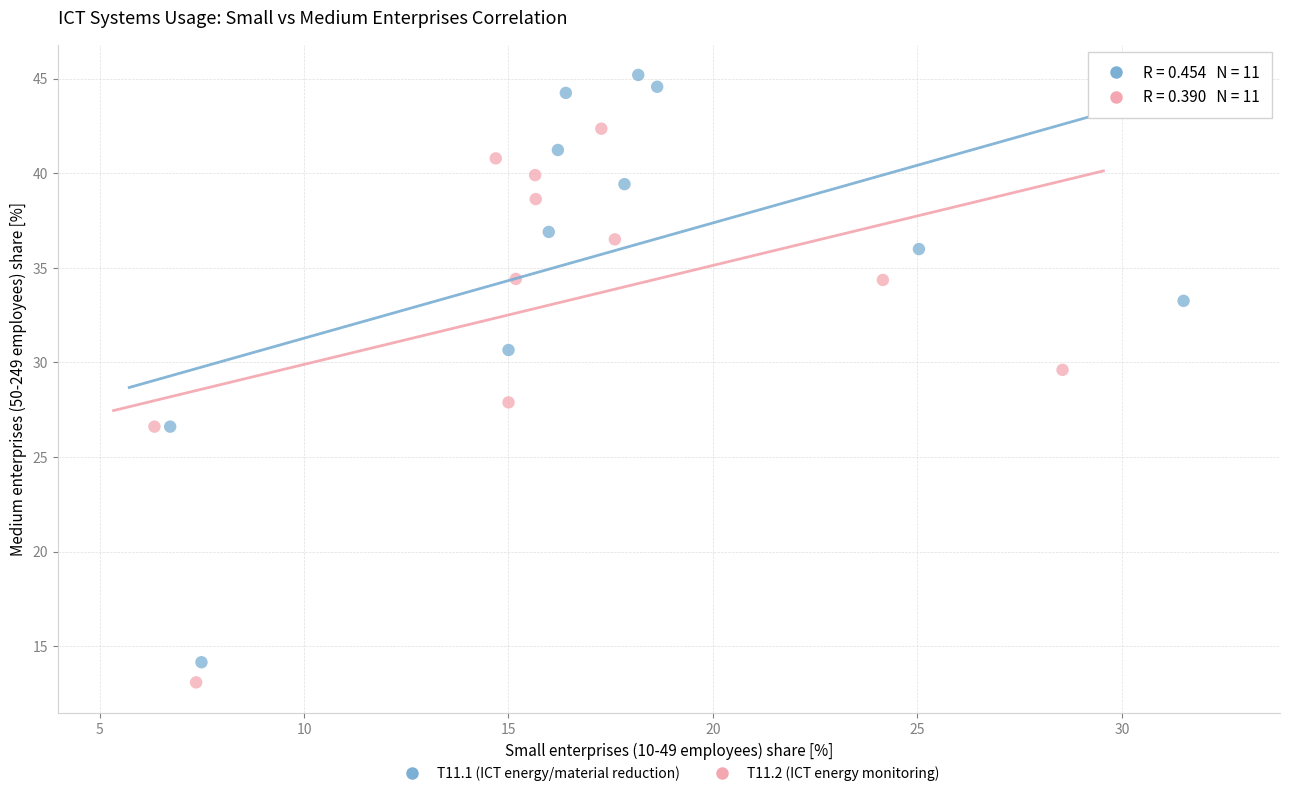

Which series has the widest spread of Y values?

T11.1 (ICT energy/material reduction)